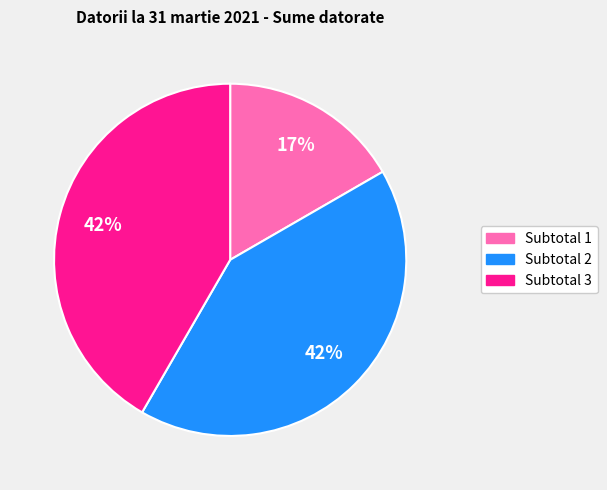

Which slice is the smallest?

Subtotal 1